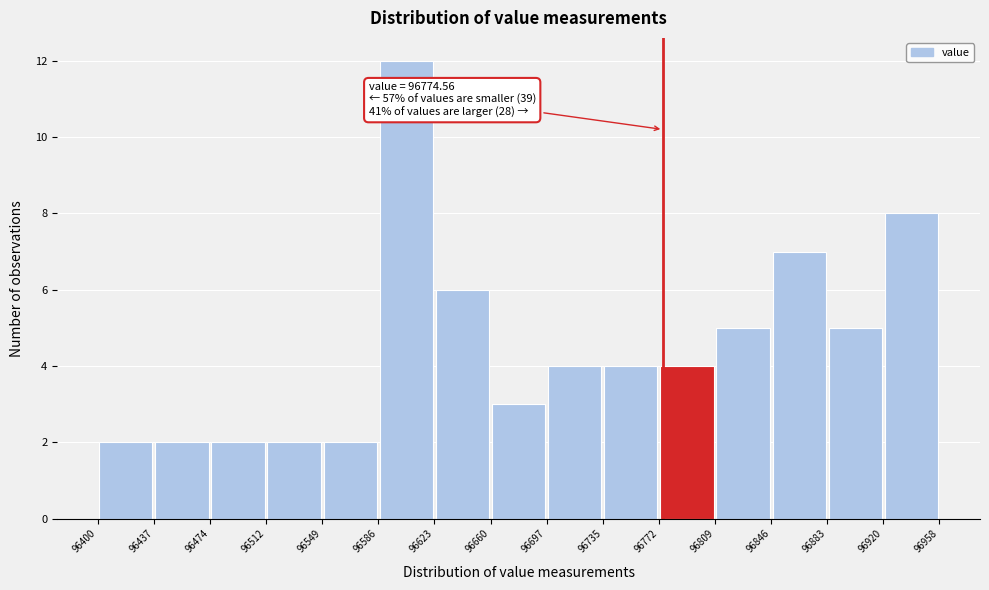

Which range on the x-axis has the tallest bar?

96586 to 96623